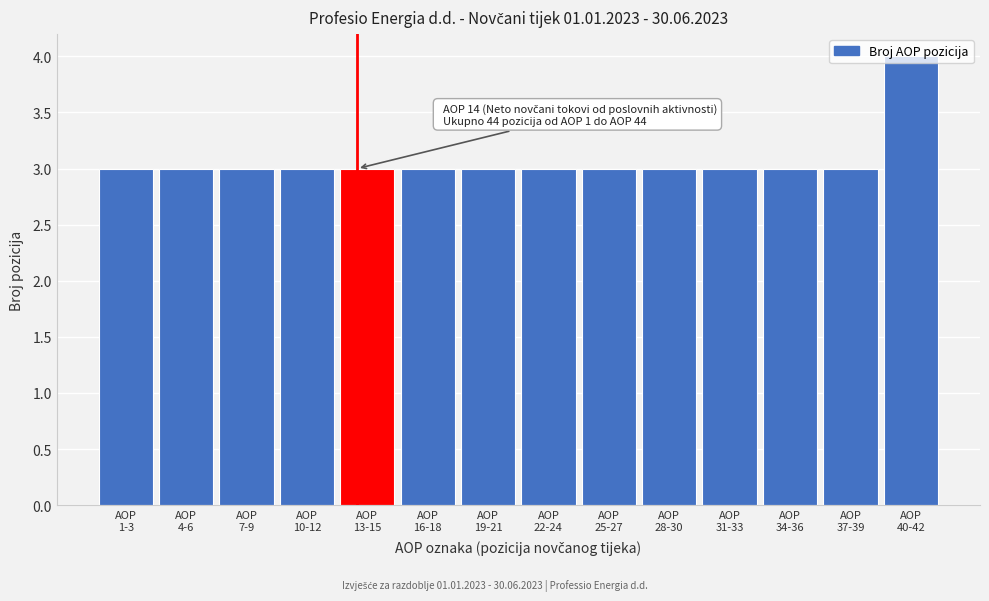

What is the value of the 10th bar from the left?

3